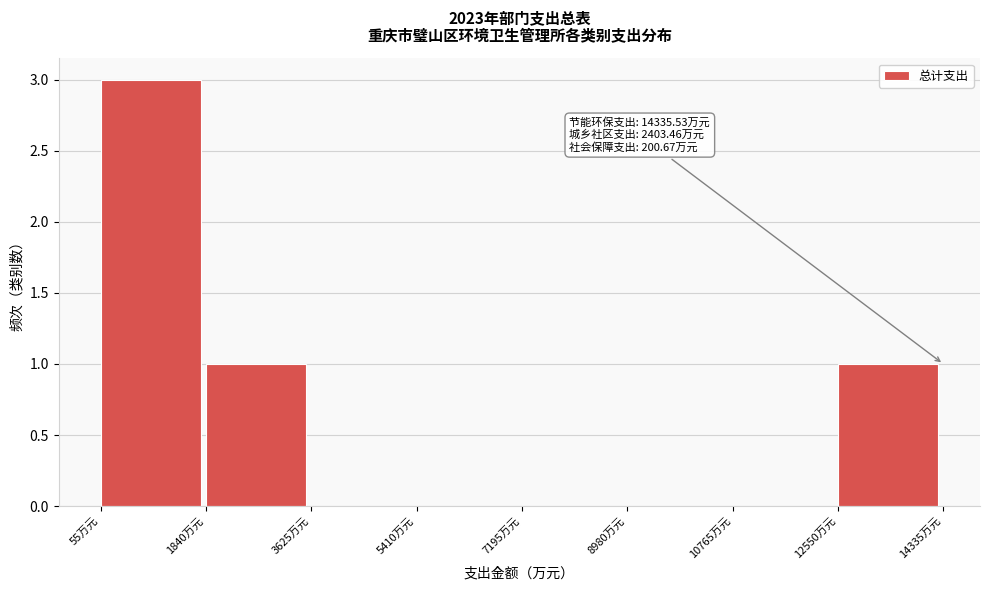

Over which range of the x-axis is the bar tallest?

0 to 1800